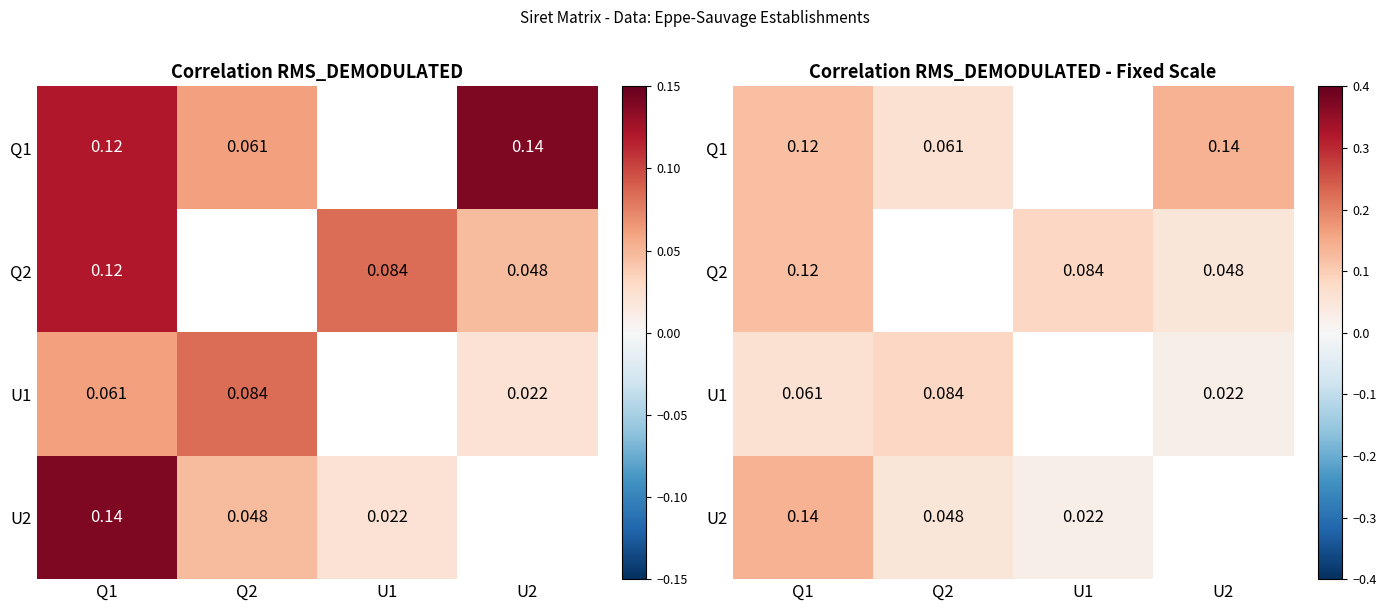

At which label does U1 reach its peak?

Q2